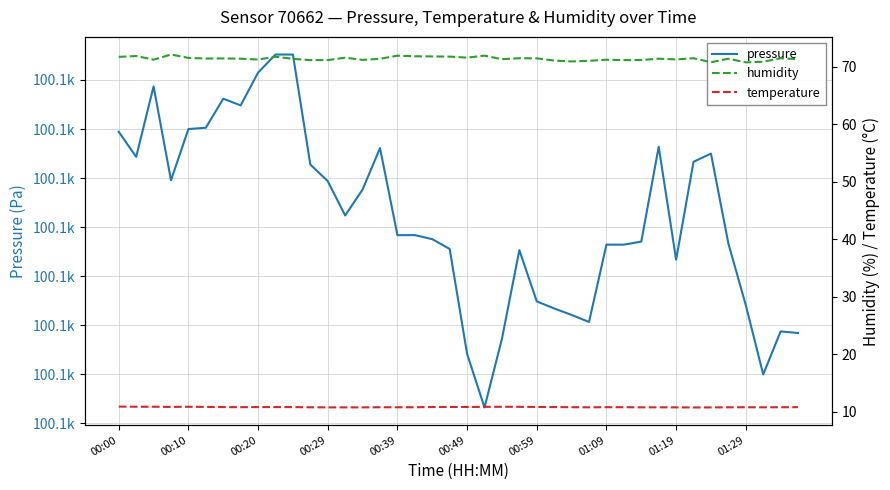

What are all the series names shown in the legend?

pressure, humidity, temperature